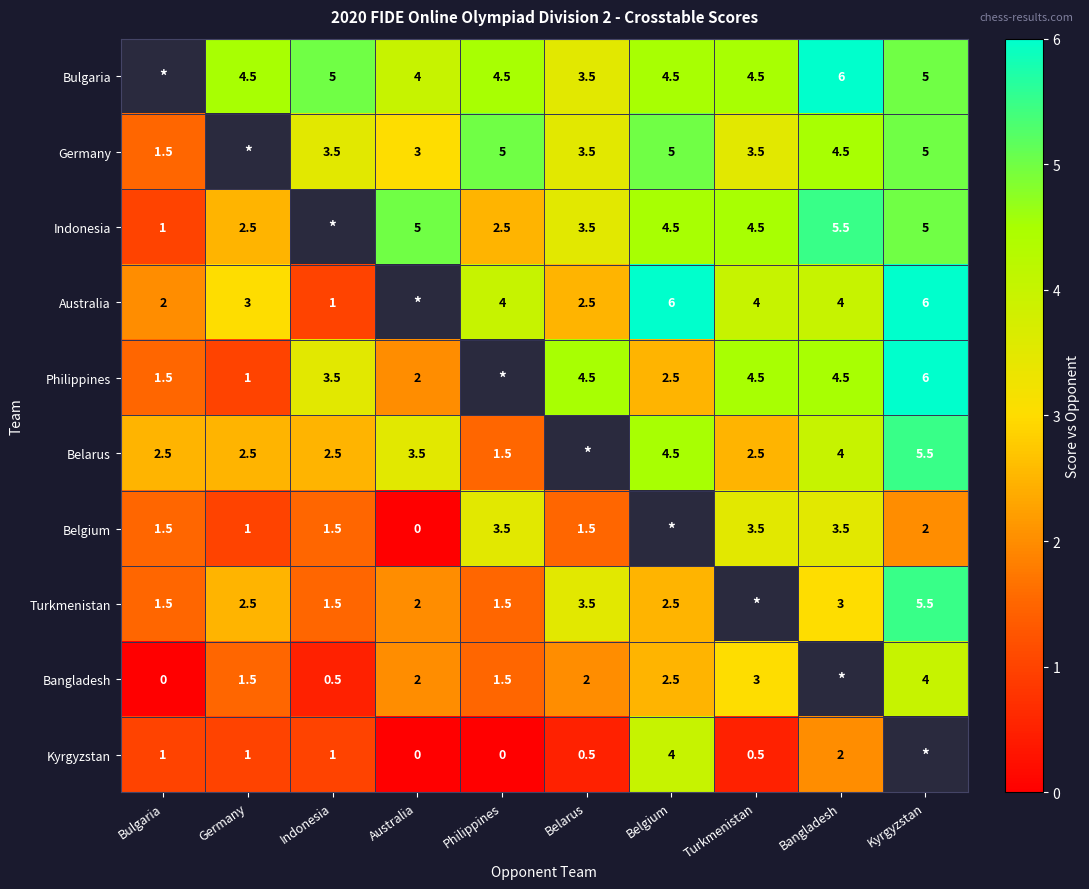

True or false: Indonesia has a value of 4.5 at Belgium.

True